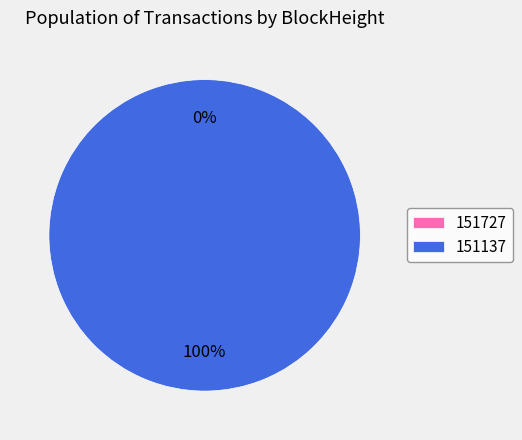

To the nearest percent, what is the combined percentage of 151137 and 151727?

100%